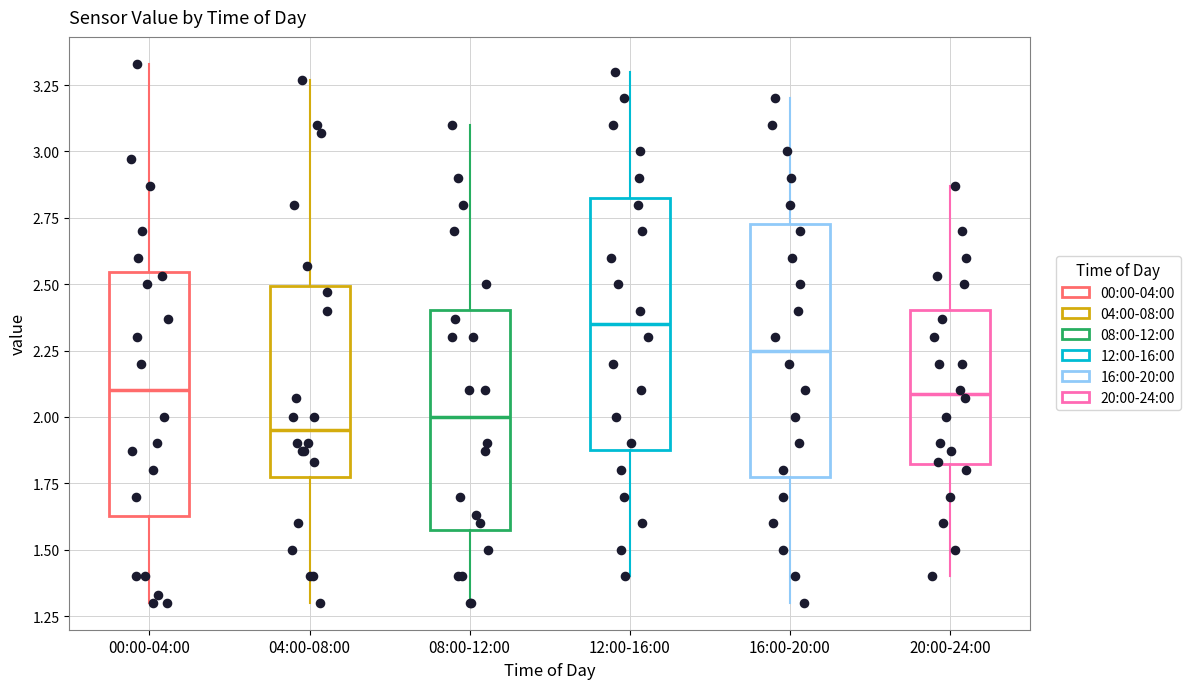

Which box's median line is the lowest?

04:00-08:00